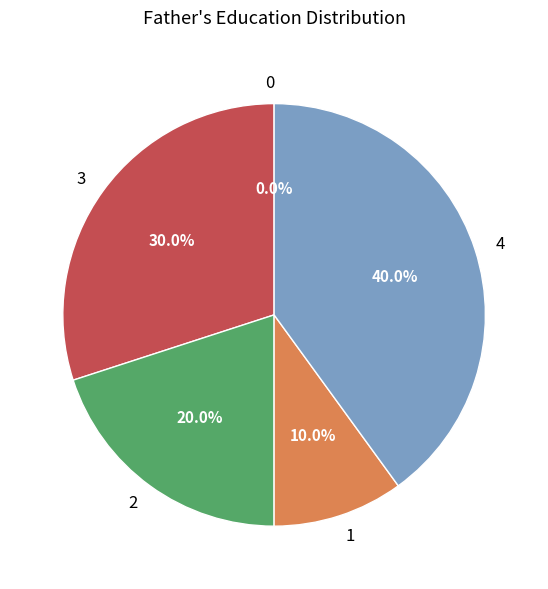

Is it true that 0 is 6% of the pie?

False